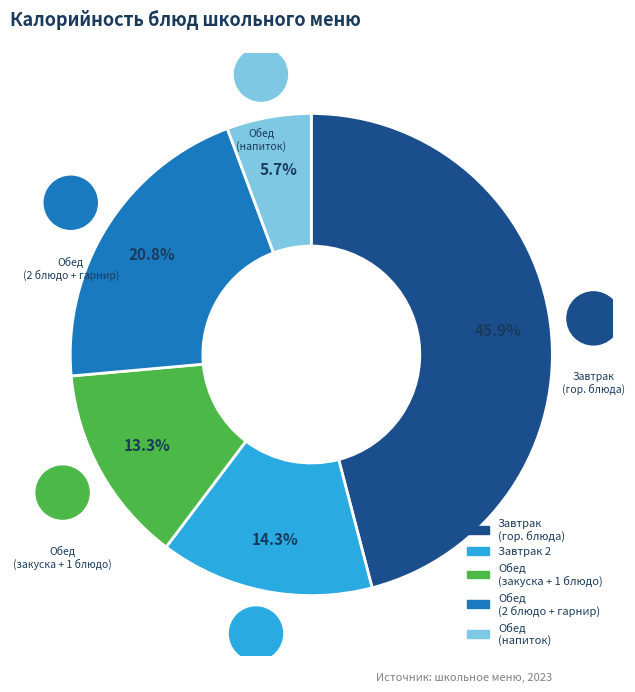

Does any single category account for the majority?

No